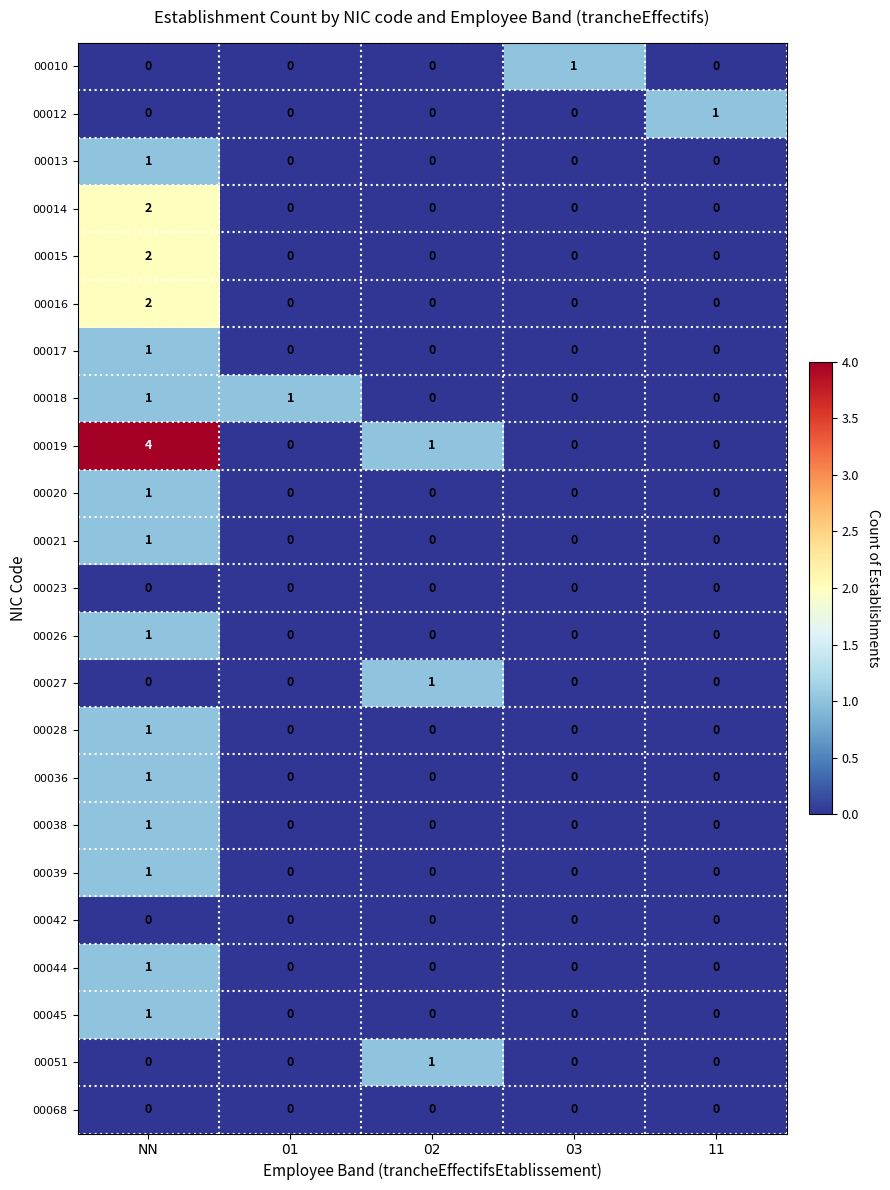

What is the total value across all series at 02?

3